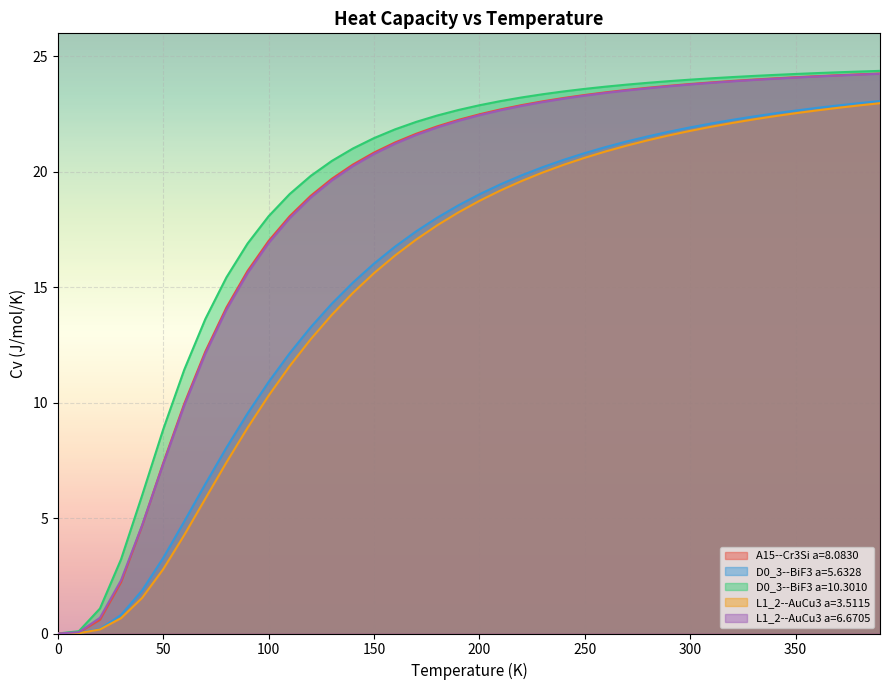

What is the sum of all D0_3--BiF3 a=5.6328 values?

618.7